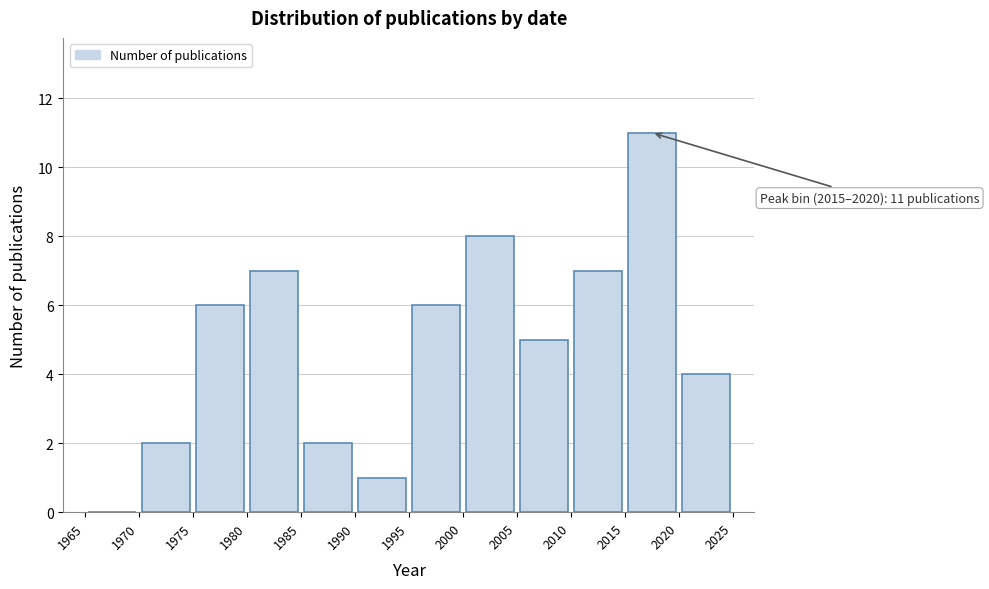

Which range on the x-axis has the tallest bar?

2015 to 2020